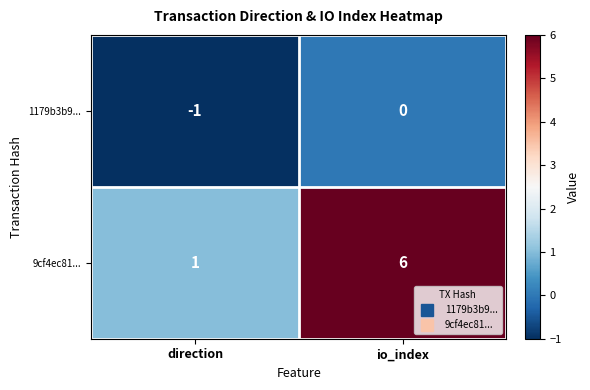

What is the difference between the highest and lowest values at io_index?

6